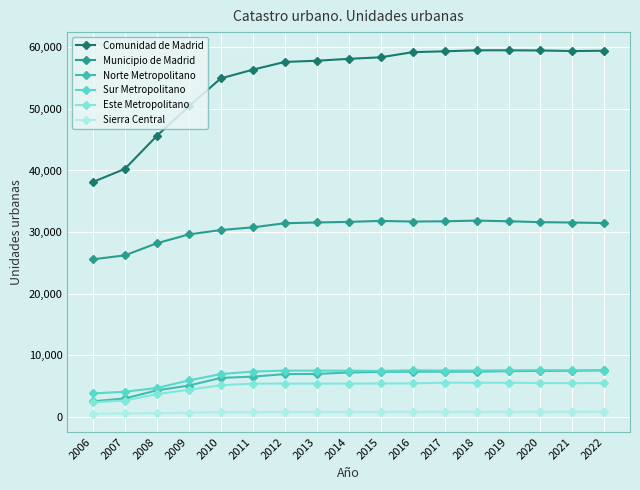

The Sierra Central series shows 664 at 2009. True or false?

True